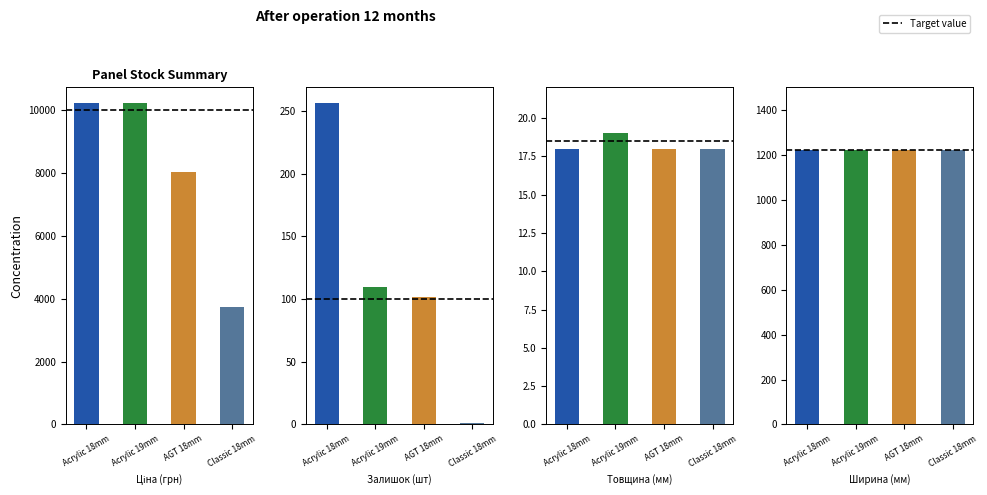

The Avg Price series shows 10196.7 at Acrylic 18mm. True or false?

True